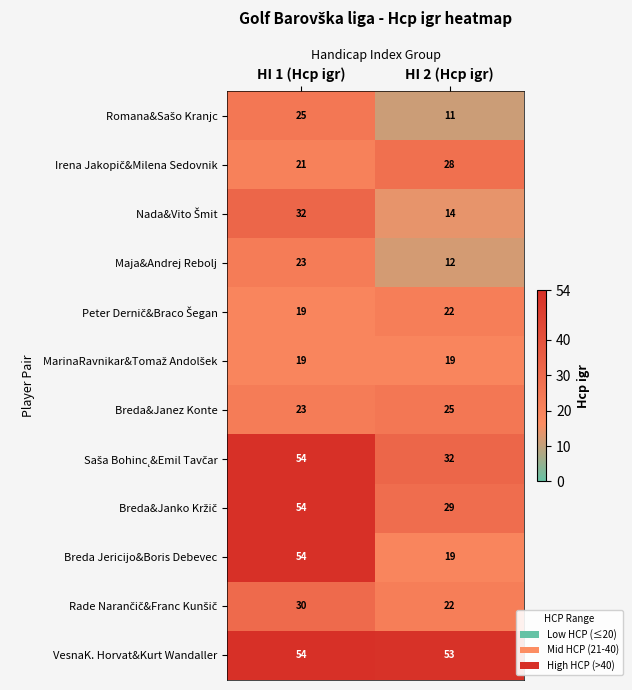

Is it true that Maja&Andrej Rebolj equals 16 at HI 1 (Hcp igr)?

False